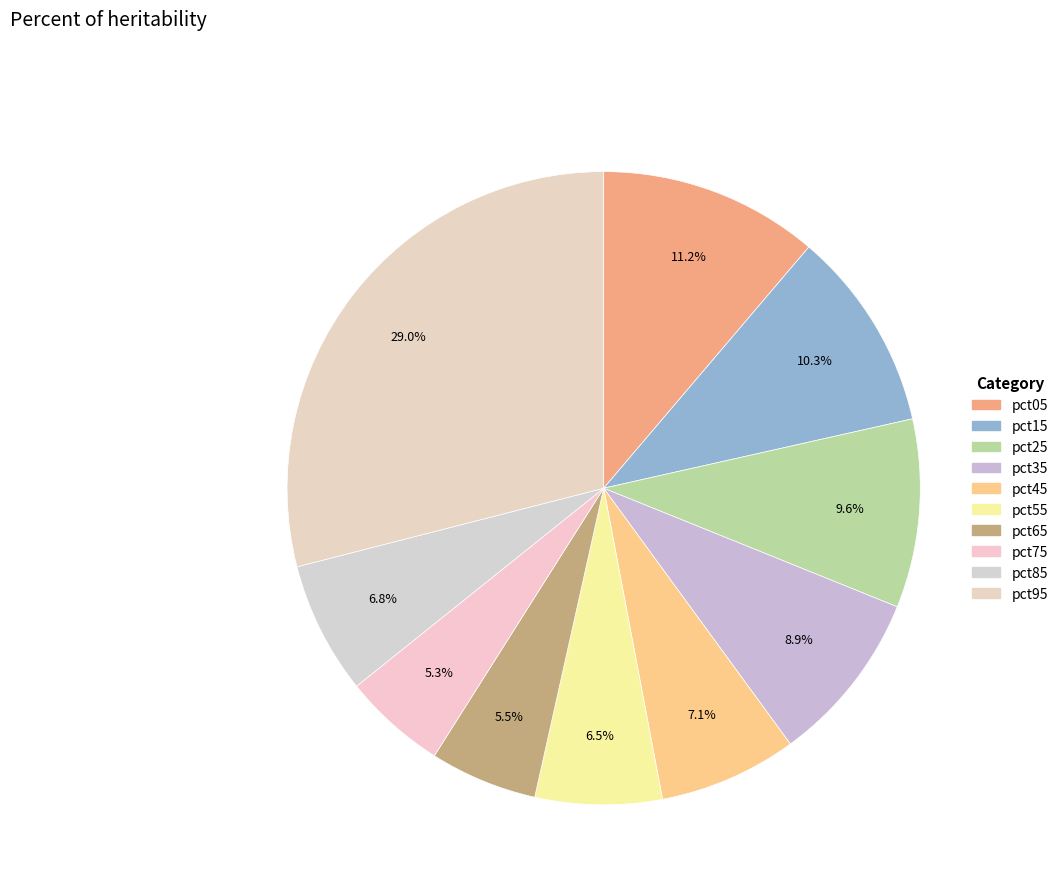

To the nearest percent, what percentage of the pie is pct05?

11%